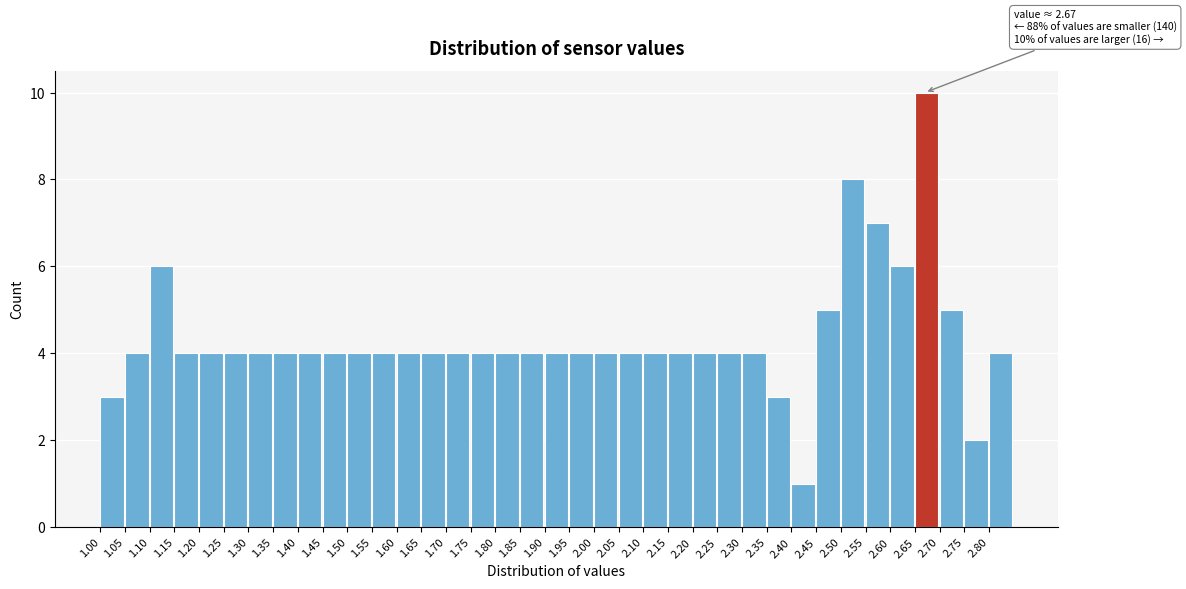

Over which range of the x-axis is the bar tallest?

2.65 to 2.70